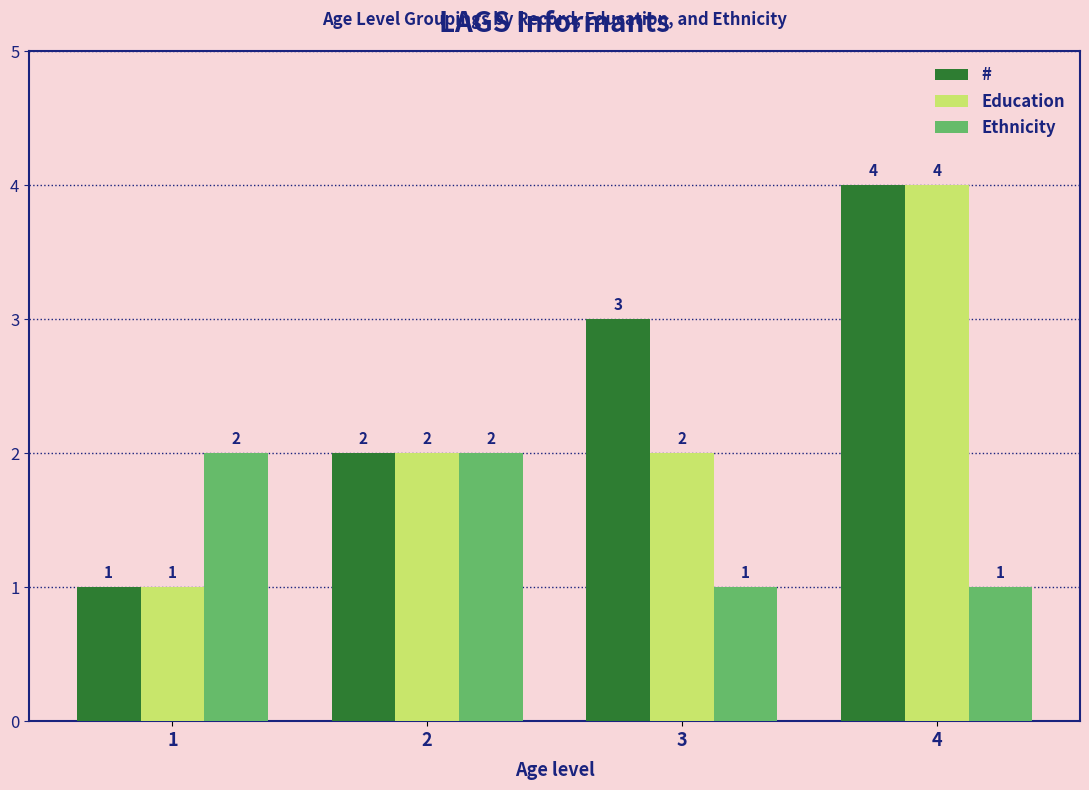

Reading right to left, transcribe all the data shown in this chart.

#: 4=4	3=3	2=2	1=1
Education: 4=4	3=2	2=2	1=1
Ethnicity: 4=1	3=1	2=2	1=2